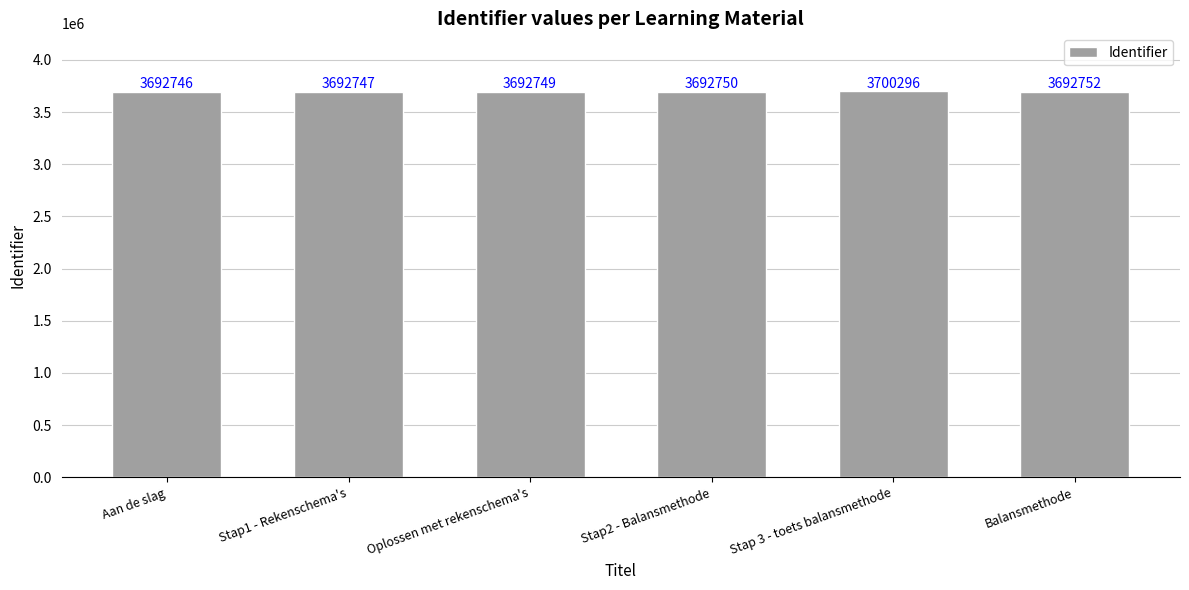

What is the difference between the maximum and second lowest values?

7549